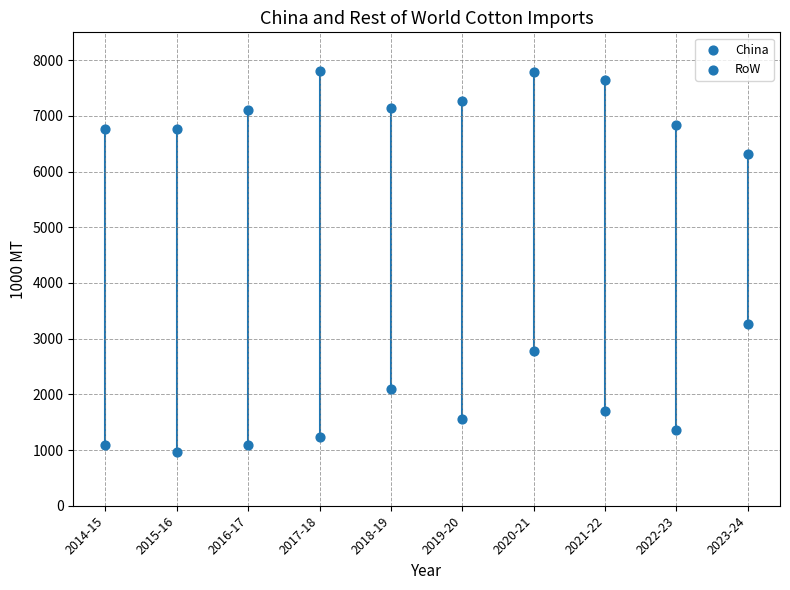

How many points are shown in the scatter plot?

20